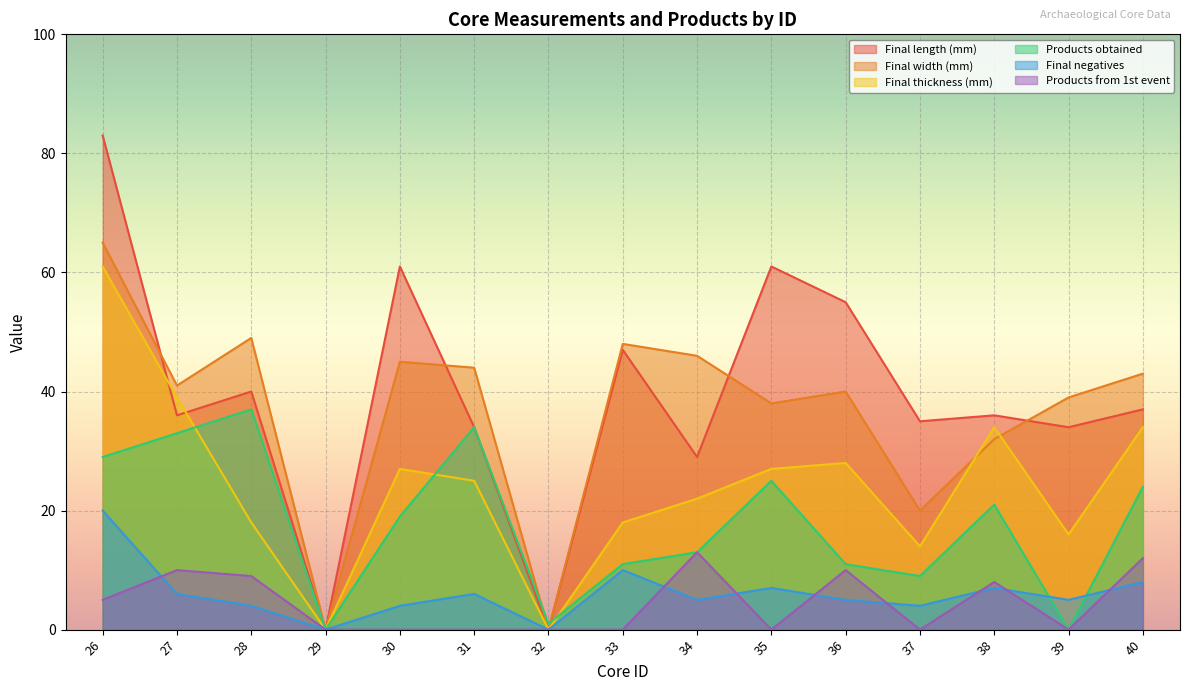

What is the average value of the Final length (mm) series?

39